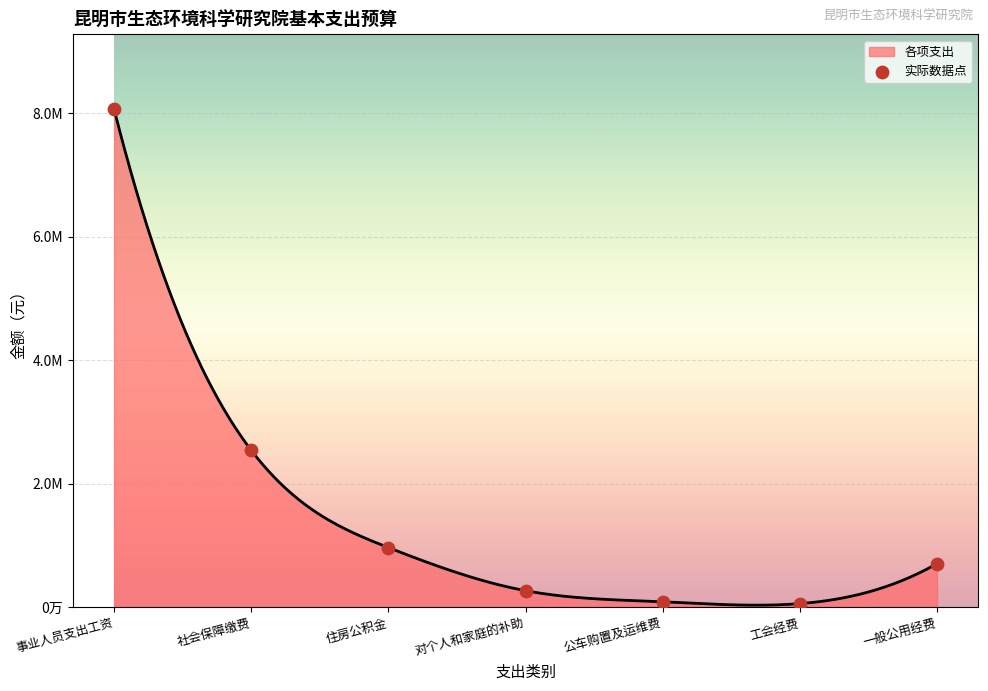

What is the change in value from 对个人和家庭的补助 to 工会经费?

-209566.1